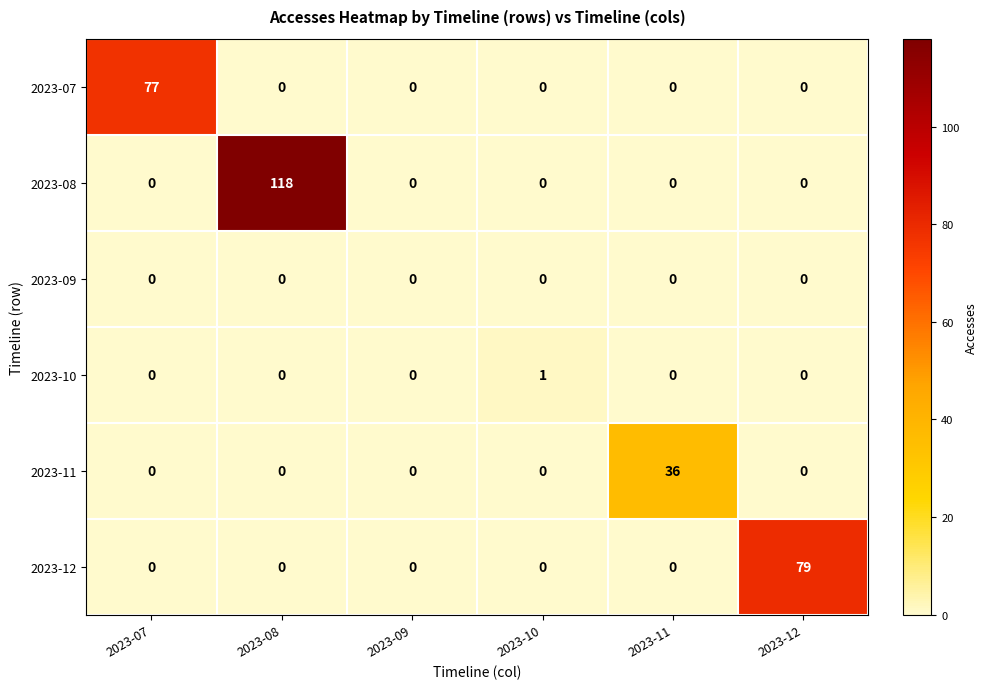

Count the number of data series in this chart.

6